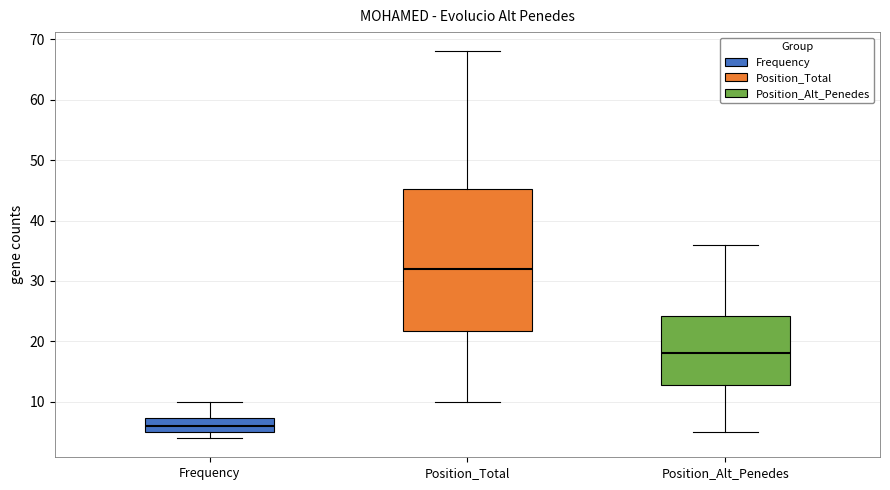

Reading left to right, transcribe this box plot: for each box, give where its median line is, the range the box spans, and where its two whiskers end, as read against the y-axis. The values are not printed on the chart, so give them approximately, as read against the axis.

Frequency: median 6, box 5 to 7, whiskers 4 to 10
Position_Total: median 32, box 22 to 45, whiskers 10 to 68
Position_Alt_Penedes: median 18, box 13 to 24, whiskers 5 to 36